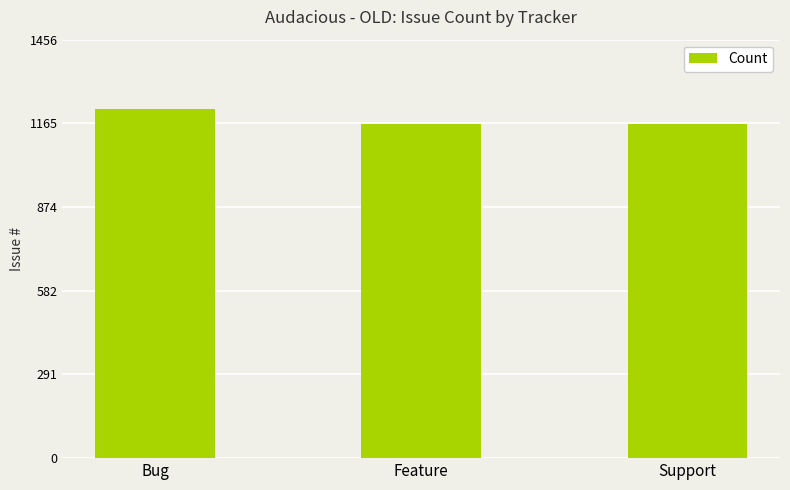

What is the label of the 3rd bar from the left?

Support